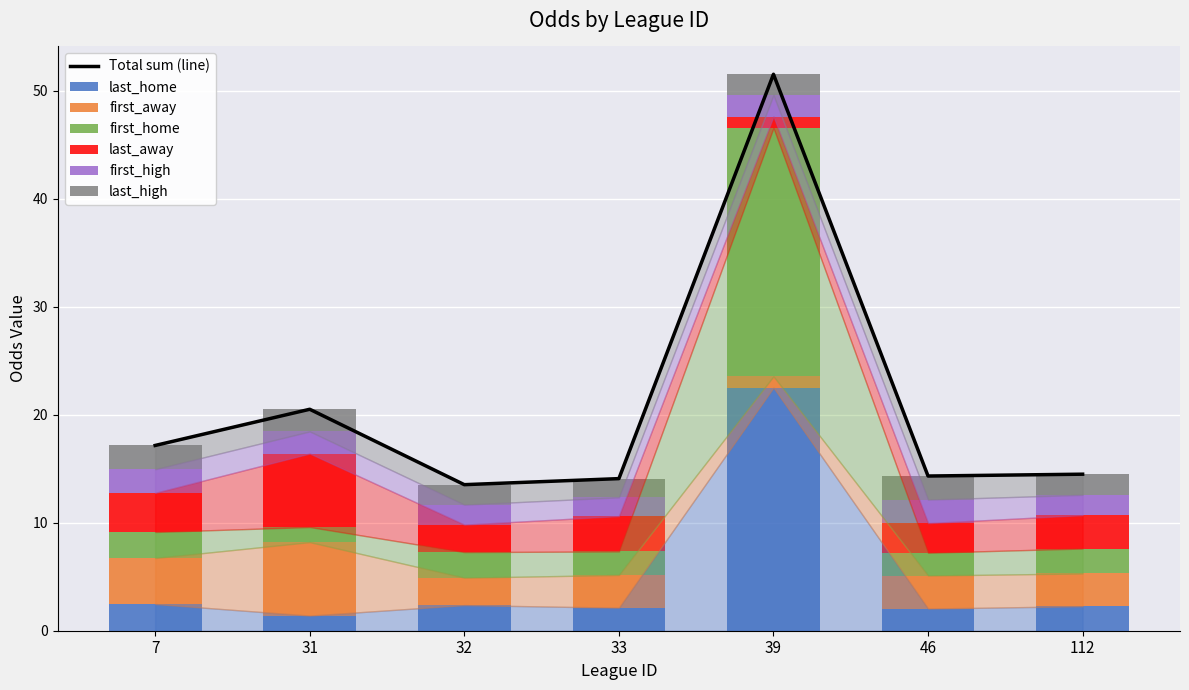

At which category is the sum across all series the highest?

39